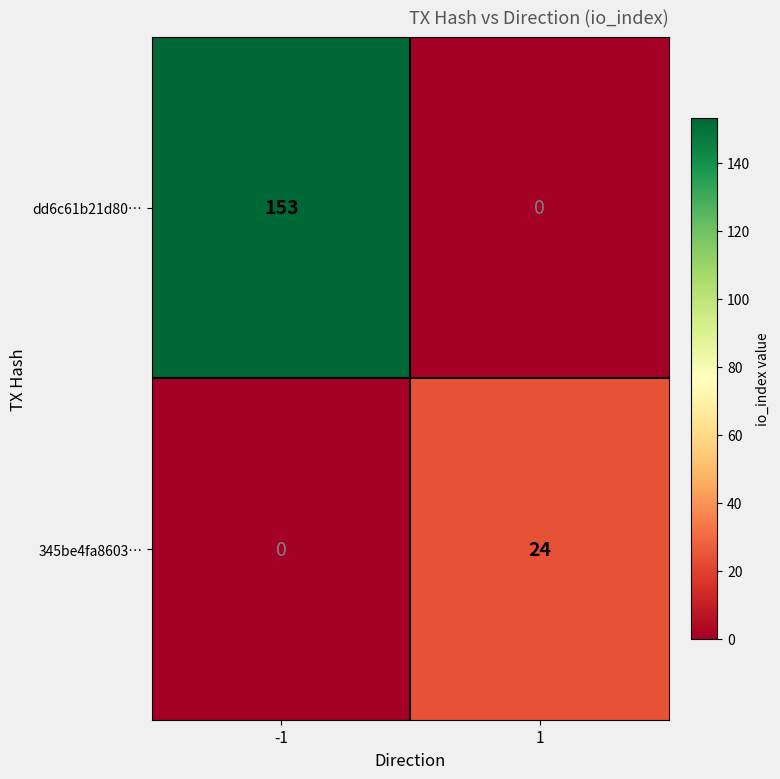

Reading left to right, extract all data points from this chart.

dd6c61b21d80…: -1=153	1=0
345be4fa8603…: -1=0	1=24